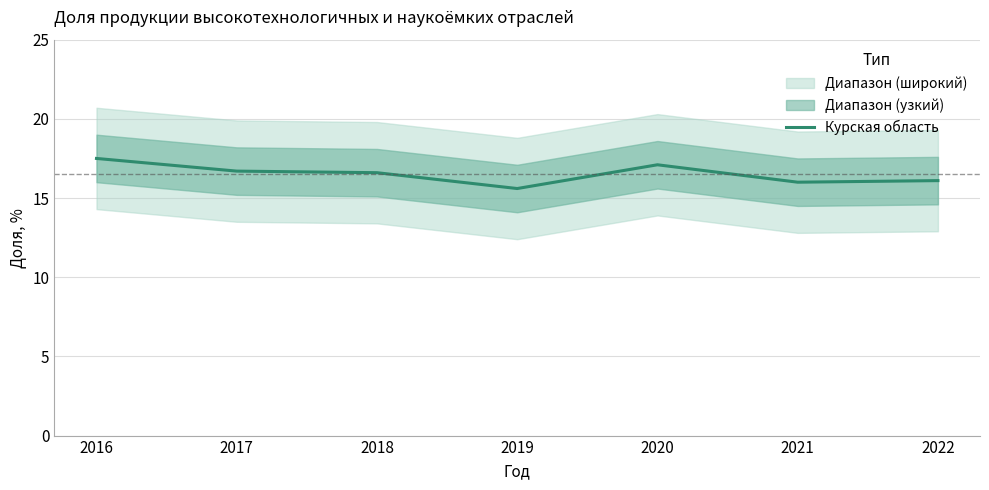

The value at 2018 is 27.6. True or false?

False